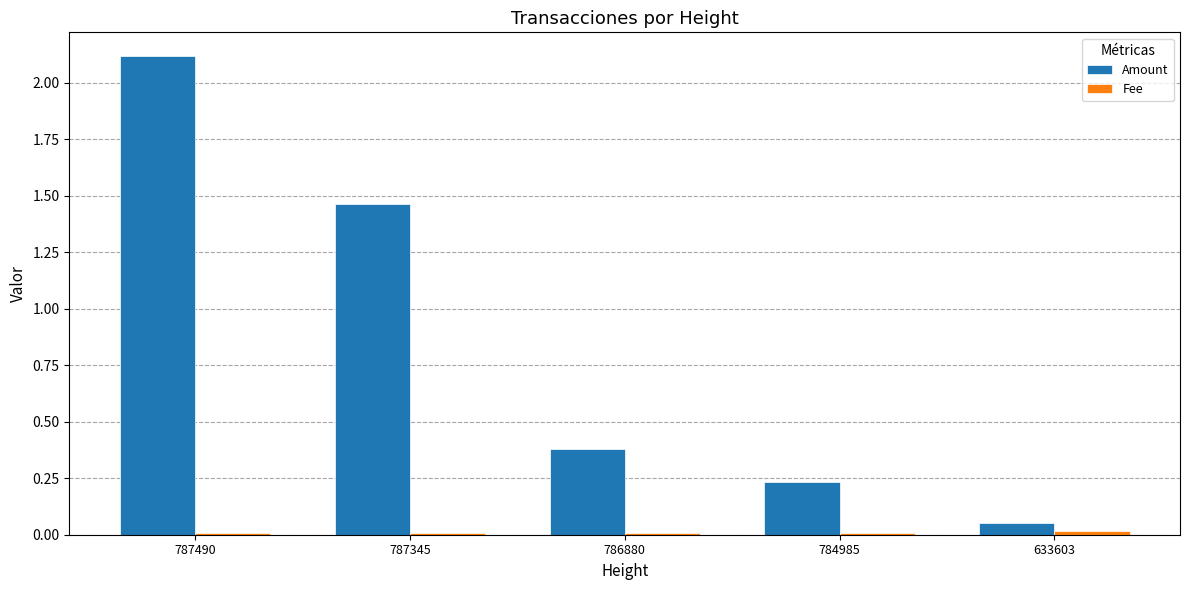

Which series has the largest range (max minus min)?

Amount